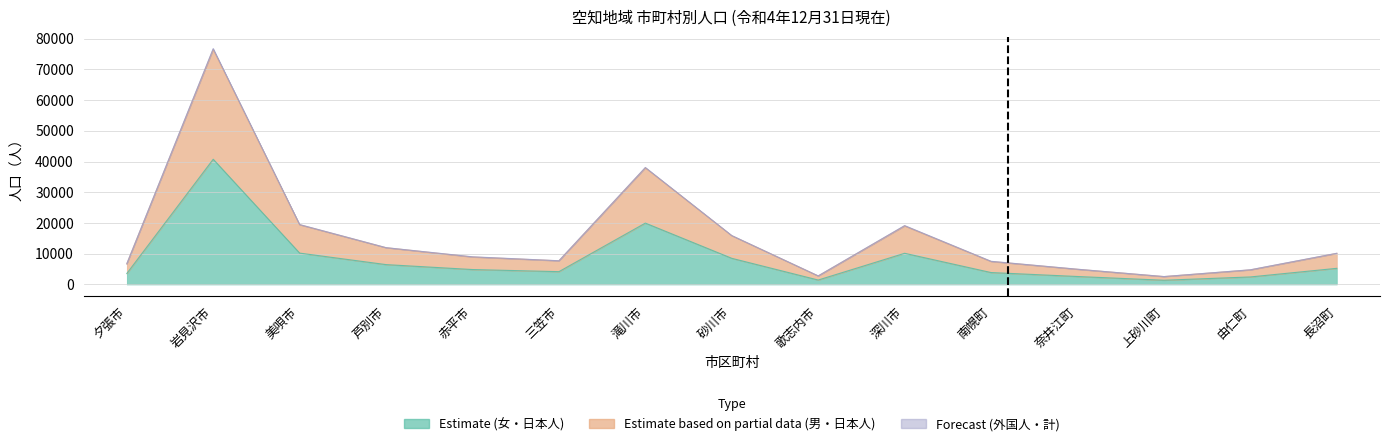

At which category does Estimate based on partial data (男・日本人) reach its first local peak?

岩見沢市